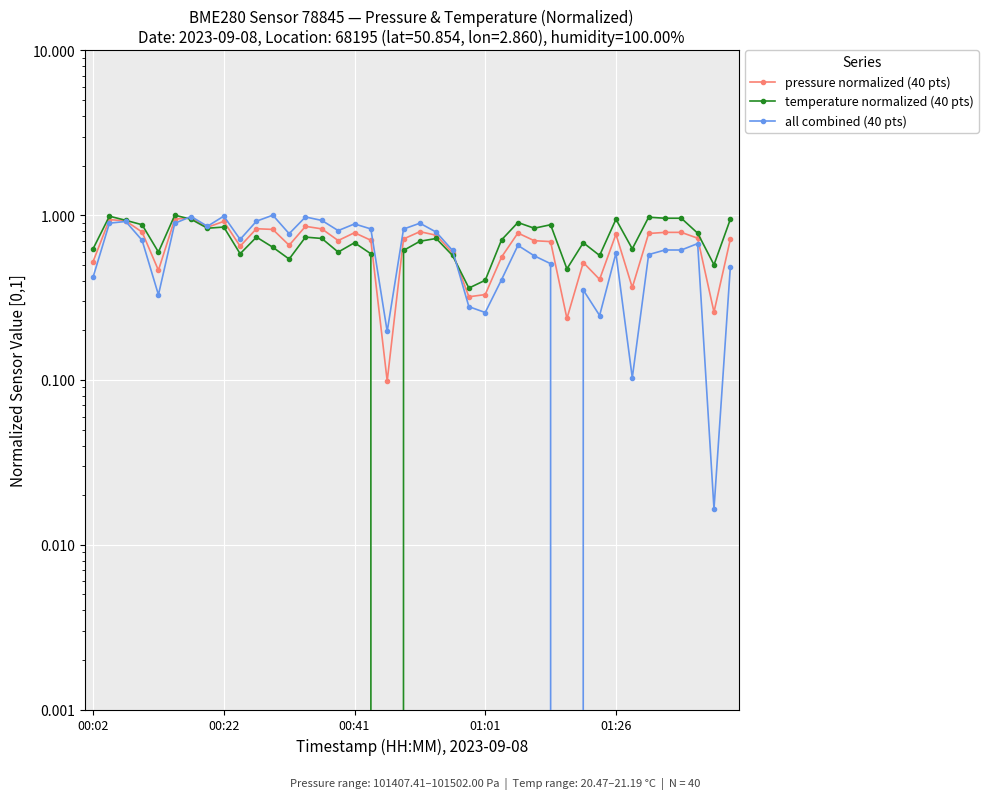

True or false: pressure normalized (40 pts) has more than 2 points higher than both neighbors.

True